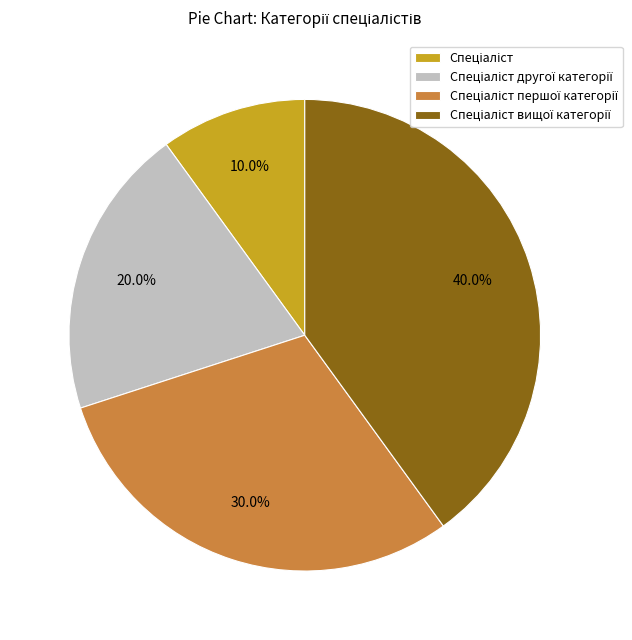

Is there any slice that represents more than half of the pie?

No